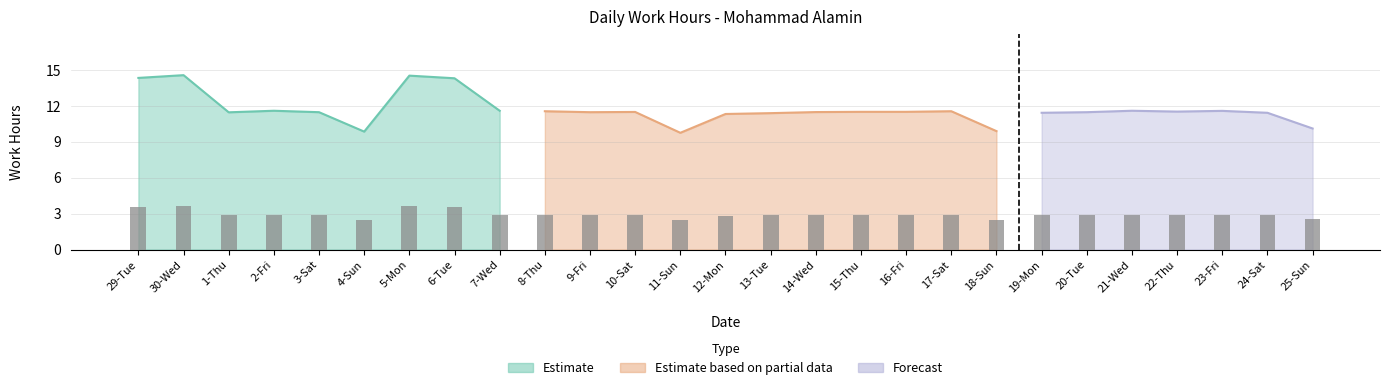

True or false: Estimate based on partial data has a value of 0.0 at 30-Wed.

True